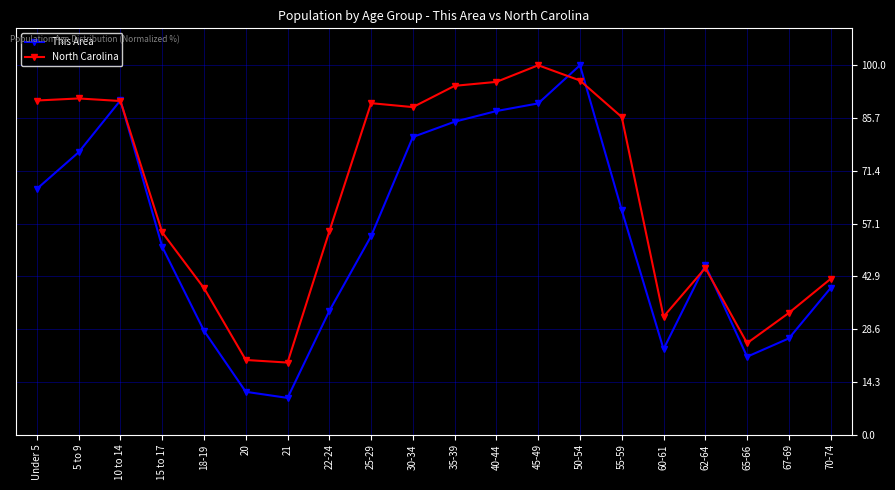

What is the difference between the North Carolina values at 62-64 and 40-44?

50.4